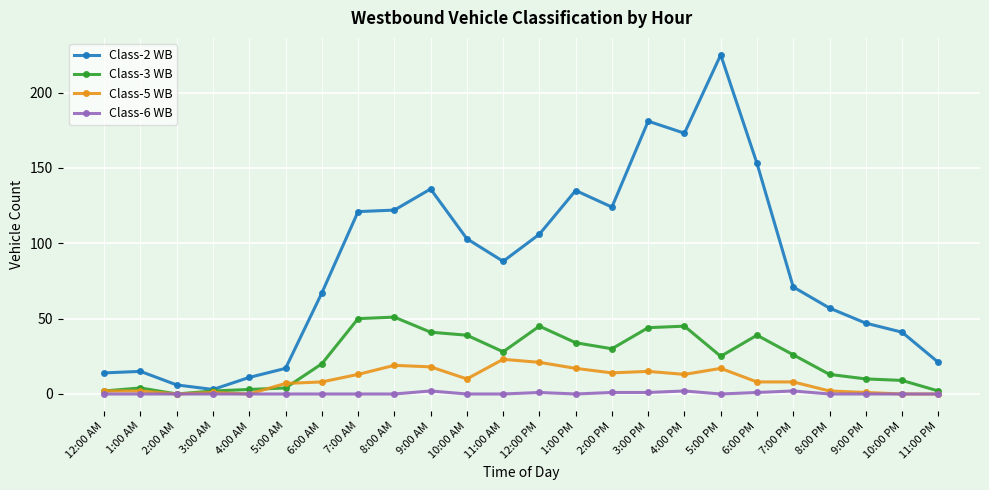

True or false: Class-2 WB has more than 2 interior local peaks.

True